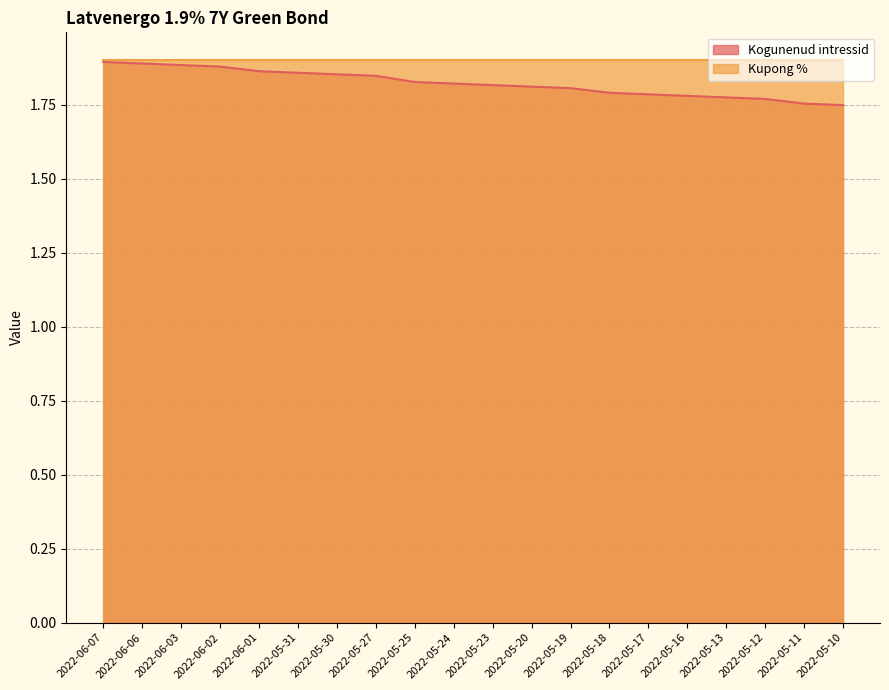

What is the label of the 11th point from the left?

2022-05-23